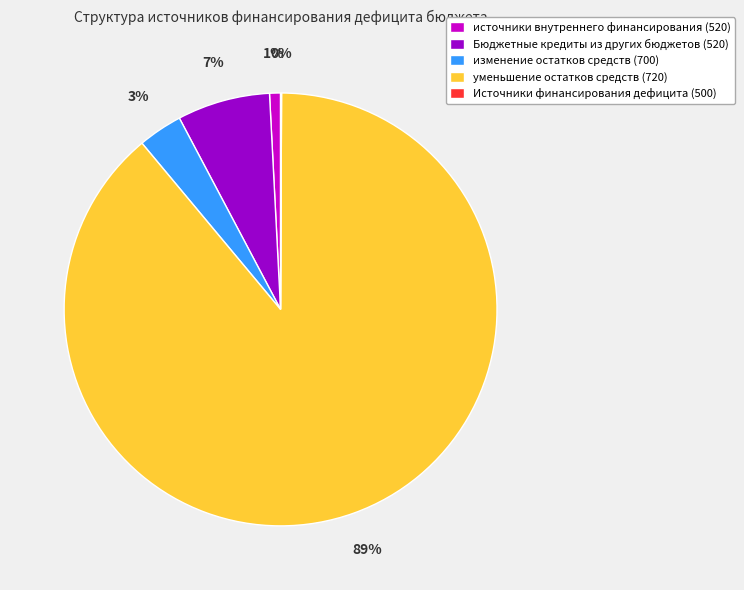

To the nearest percent, what percentage of the pie is источники внутреннего финансирования (520)?

1%